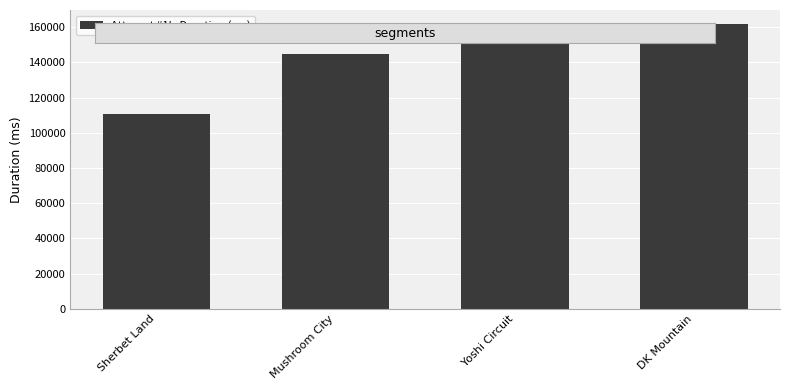

What is the difference between the second highest and minimum values?

47084